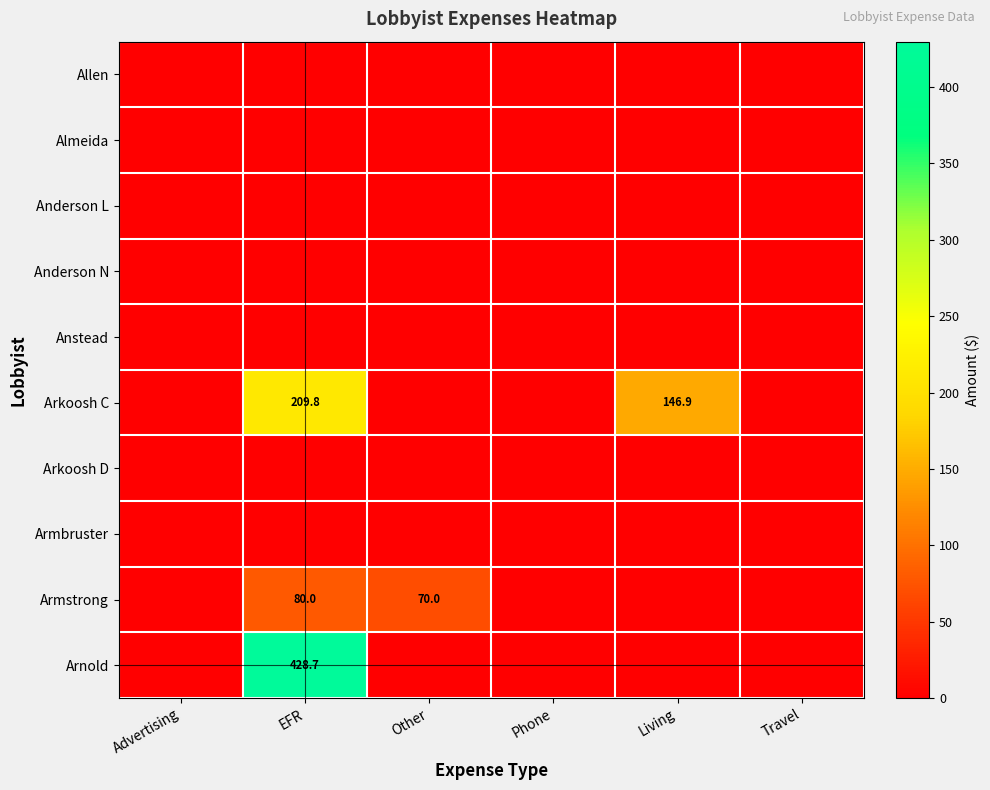

What is the greatest value displayed?

428.7